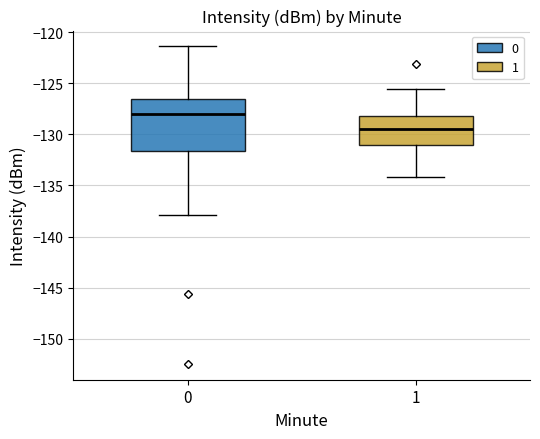

Which box's median line is the highest?

0